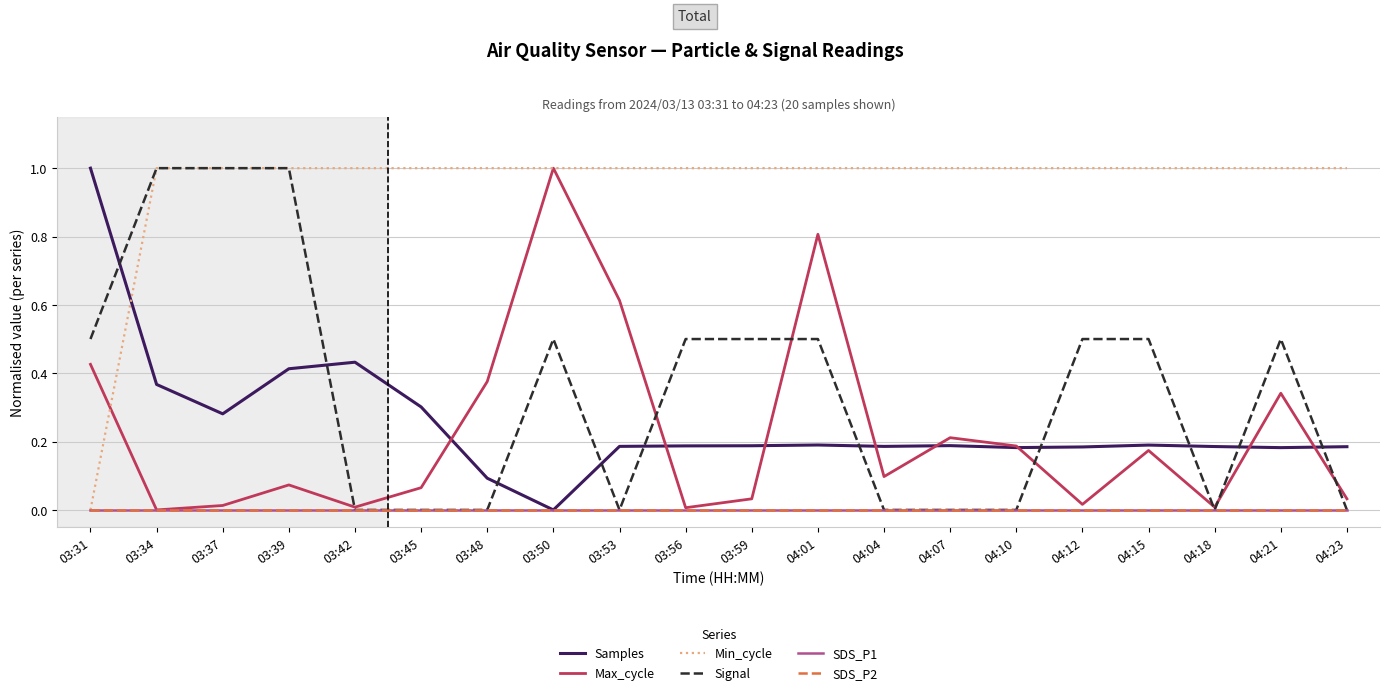

Reading left to right, transcribe all the data shown in this chart.

Samples: 1.0	0.4	0.3	0.4	0.4	0.3	0.1	0.0	0.2	0.2	0.2	0.2	0.2	0.2	0.2	0.2	0.2	0.2	0.2	0.2
Max_cycle: 0.4	0.0	0.0	0.1	0.0	0.1	0.4	1.0	0.6	0.0	0.0	0.8	0.1	0.2	0.2	0.0	0.2	0.0	0.3	0.0
Min_cycle: 0.0	1.0	1.0	1.0	1.0	1.0	1.0	1.0	1.0	1.0	1.0	1.0	1.0	1.0	1.0	1.0	1.0	1.0	1.0	1.0
Signal: 0.5	1.0	1.0	1.0	0.0	0.0	0.0	0.5	0.0	0.5	0.5	0.5	0.0	0.0	0.0	0.5	0.5	0.0	0.5	0.0
SDS_P1: 0.0	0.0	0.0	0.0	0.0	0.0	0.0	0.0	0.0	0.0	0.0	0.0	0.0	0.0	0.0	0.0	0.0	0.0	0.0	0.0
SDS_P2: 0.0	0.0	0.0	0.0	0.0	0.0	0.0	0.0	0.0	0.0	0.0	0.0	0.0	0.0	0.0	0.0	0.0	0.0	0.0	0.0